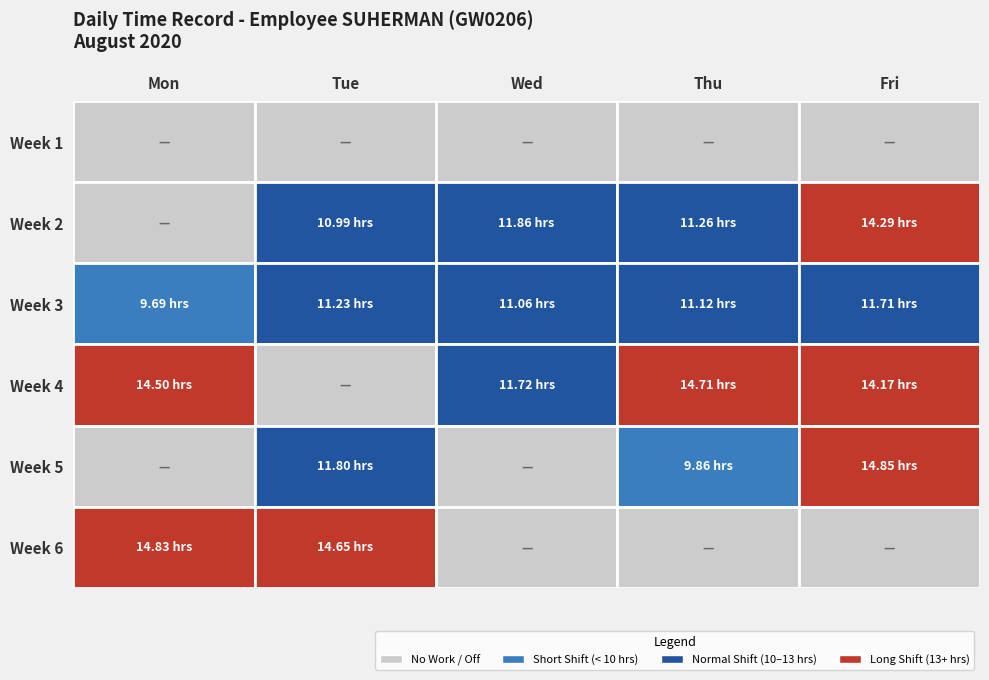

Reading left to right, transcribe all the data shown in this chart.

Week 1: Mon=0.0	Tue=0.0	Wed=0.0	Thu=0.0	Fri=0.0
Week 2: Mon=0.0	Tue=11.0	Wed=11.9	Thu=11.3	Fri=14.3
Week 3: Mon=9.7	Tue=11.2	Wed=11.1	Thu=11.1	Fri=11.7
Week 4: Mon=14.5	Tue=0.0	Wed=11.7	Thu=14.7	Fri=14.2
Week 5: Mon=0.0	Tue=11.8	Wed=0.0	Thu=9.9	Fri=14.8
Week 6: Mon=14.8	Tue=14.7	Wed=0.0	Thu=0.0	Fri=0.0